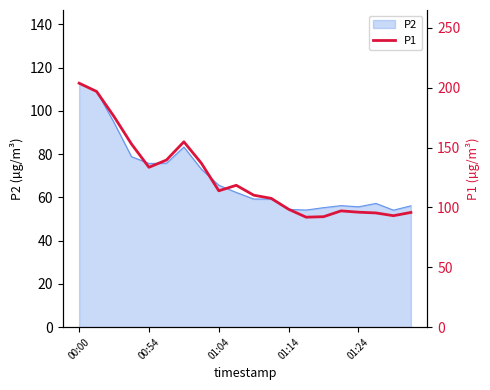

What is the lowest value of the P2 series?

54.1